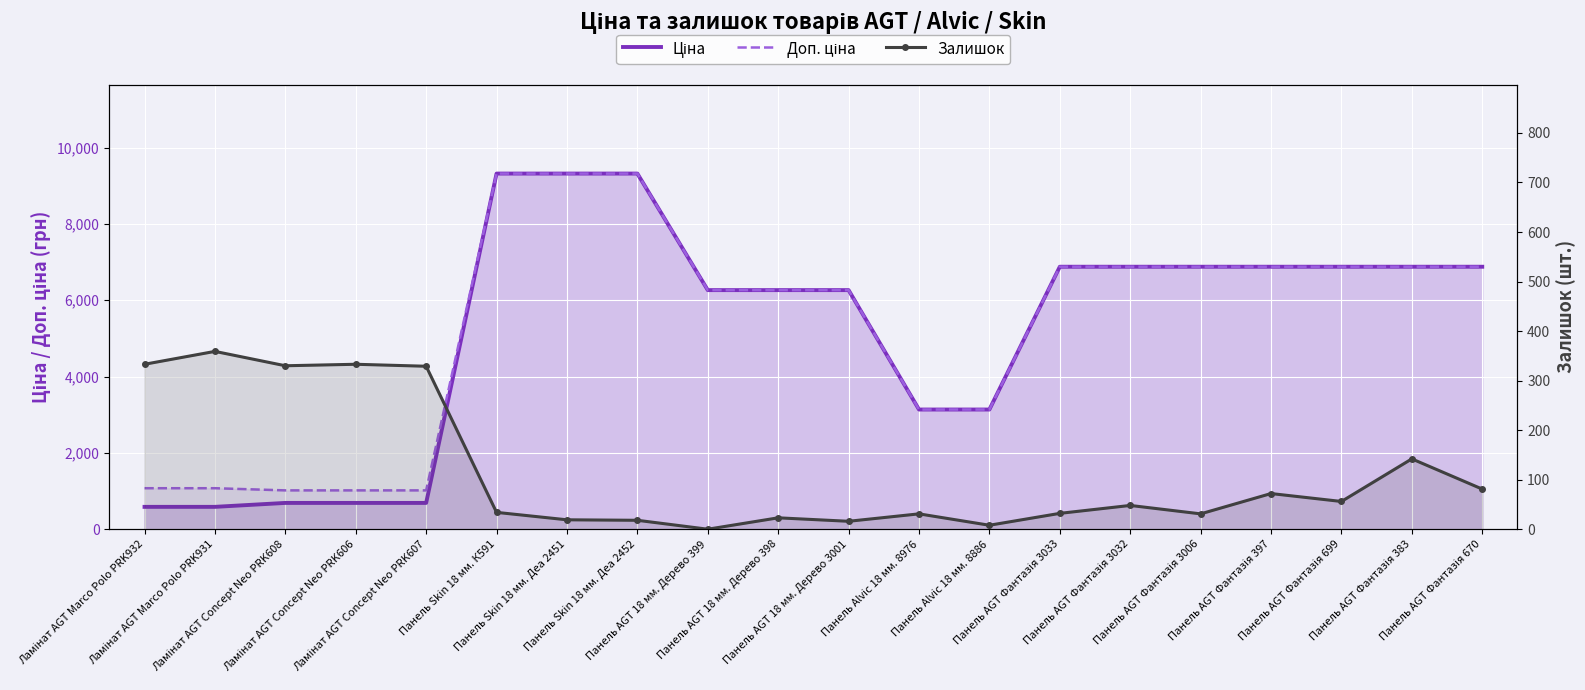

Where is the first local maximum for Залишок?

Ламінат AGT Marco Polo PRK931